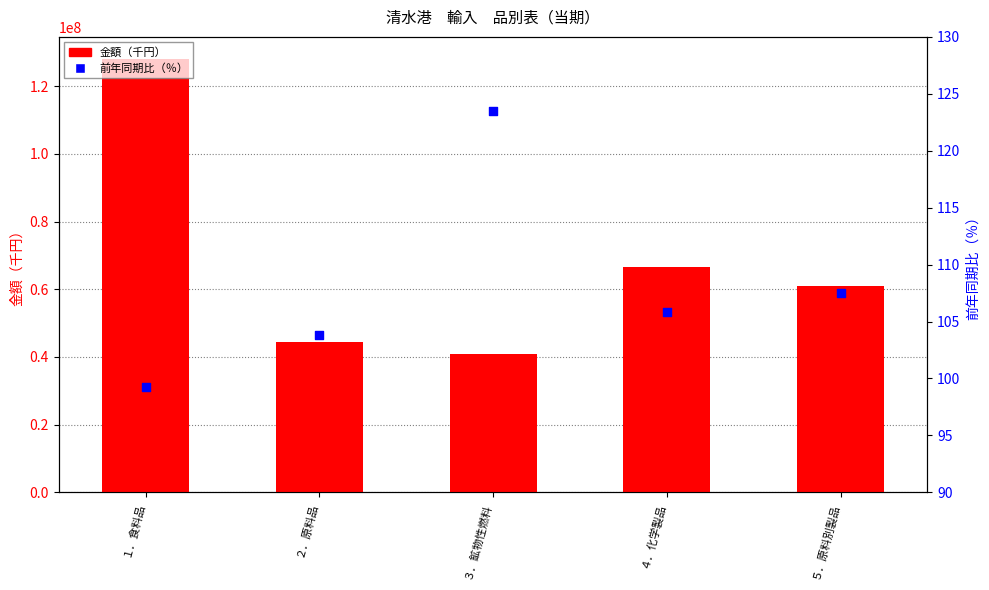

Is the value of 前年同期比（％） at ５．原料別製品 greater than the value of 金額（千円） at ３．鉱物性燃料?

No